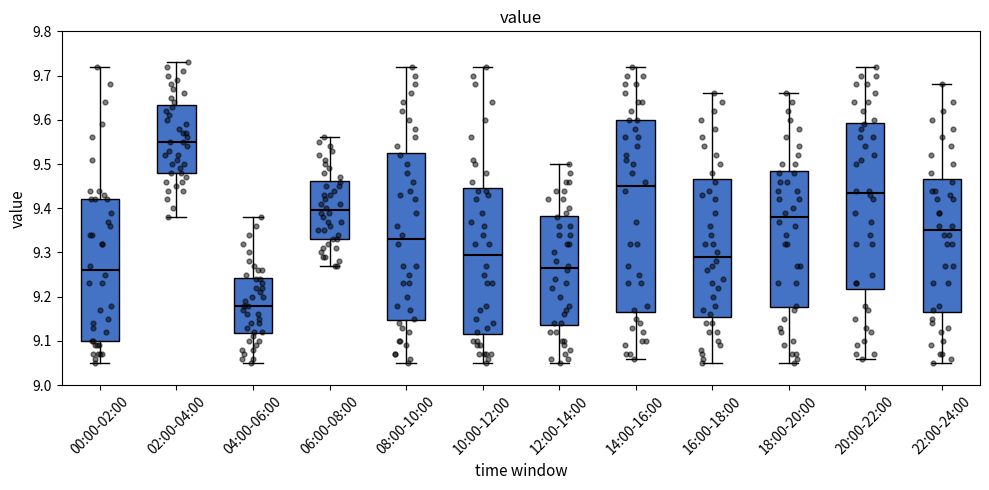

Which box has the highest median line?

02:00-04:00